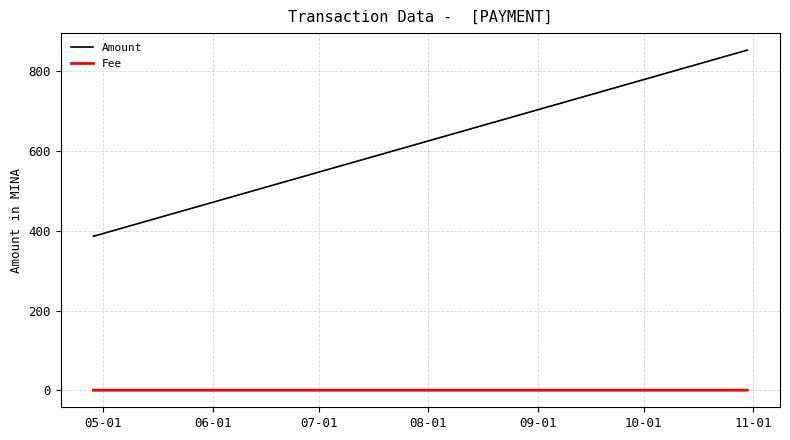

Which series has the widest spread of values?

Amount